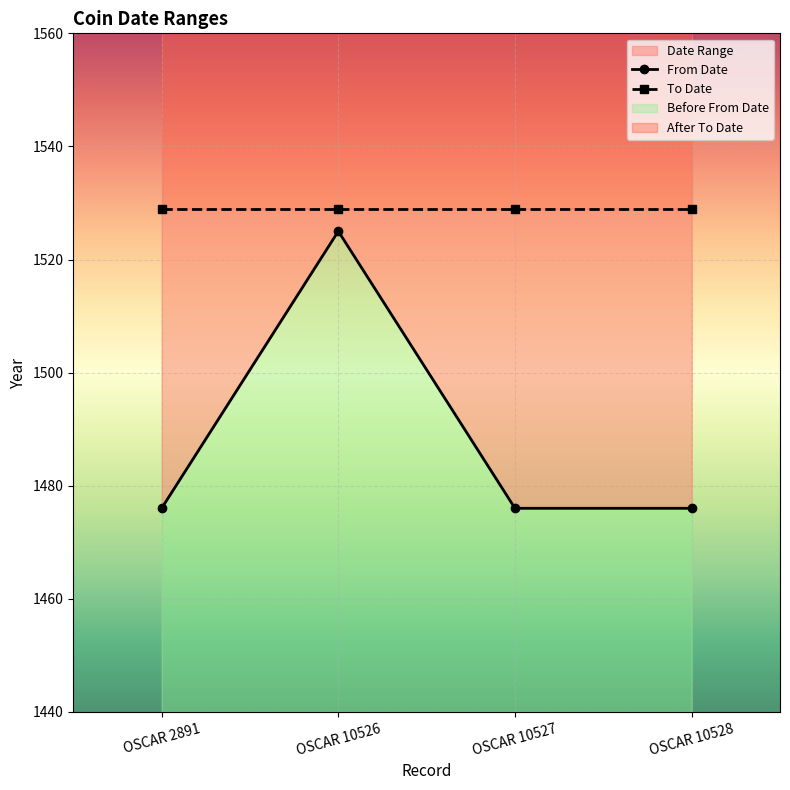

How many lines are shown in the chart?

2